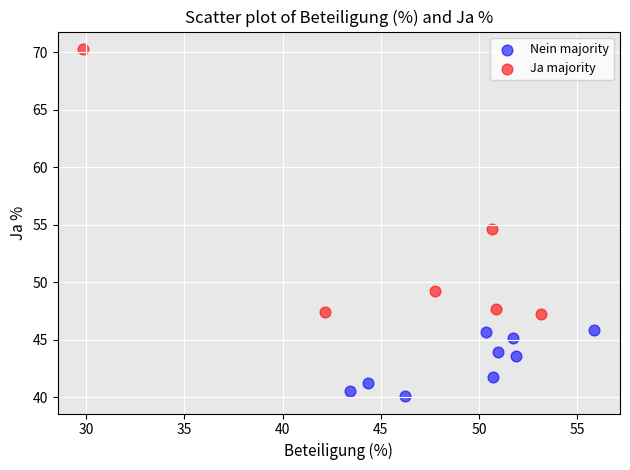

Which series reaches the maximum Y coordinate?

Ja majority